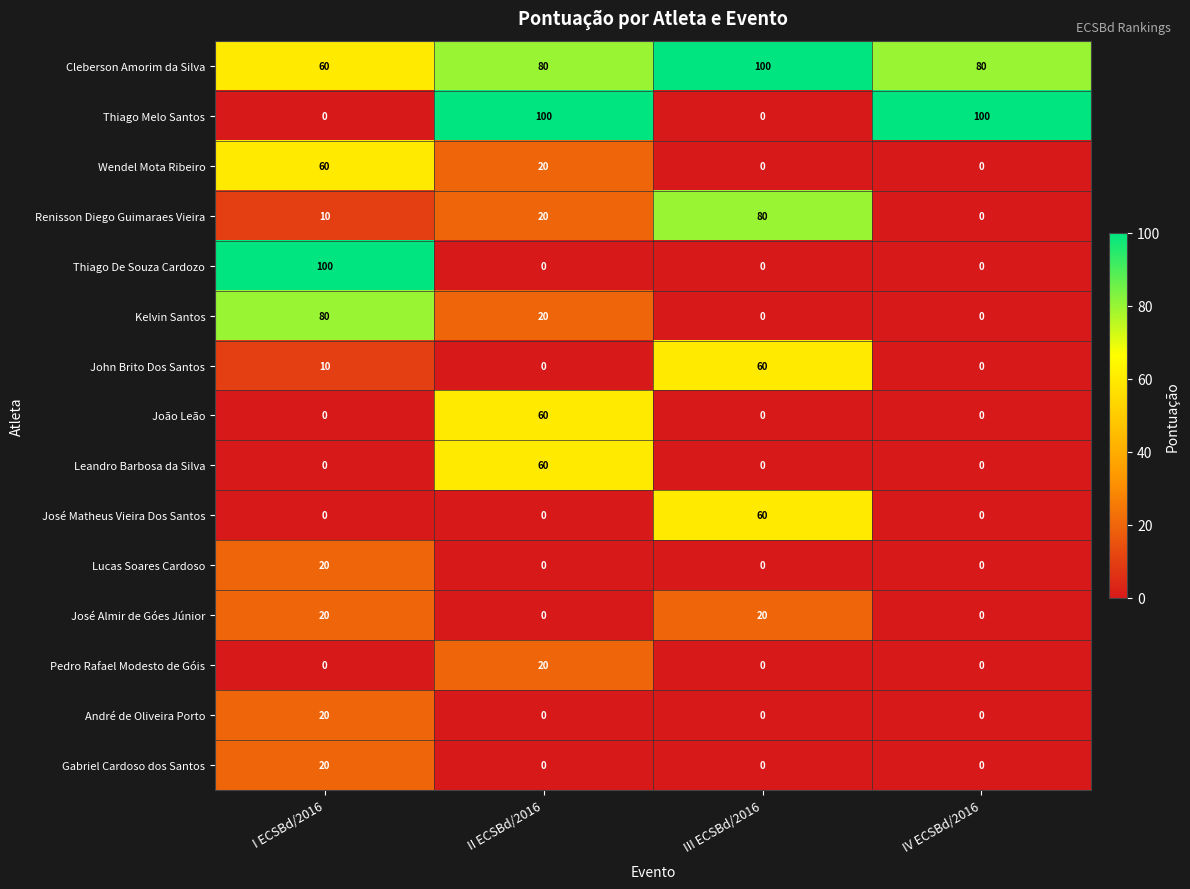

Count the number of categories in the chart.

4